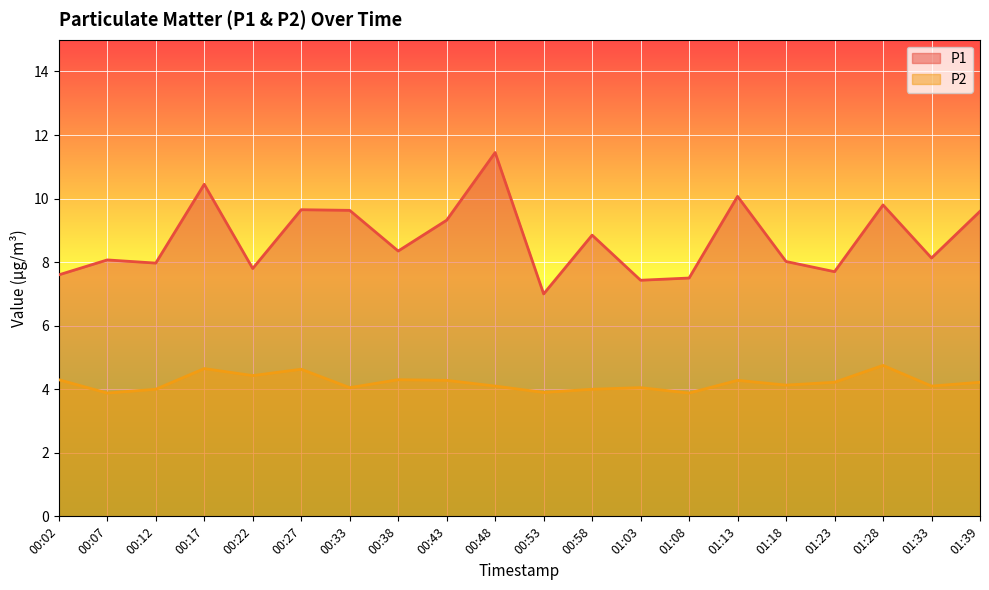

Which label corresponds to the smallest value in the chart?

00:07